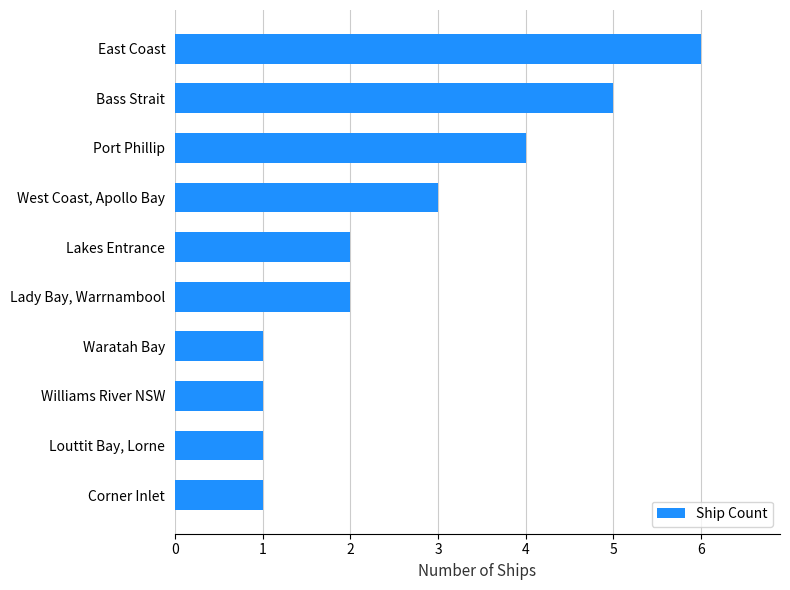

How many values are between 1 and 4?

8